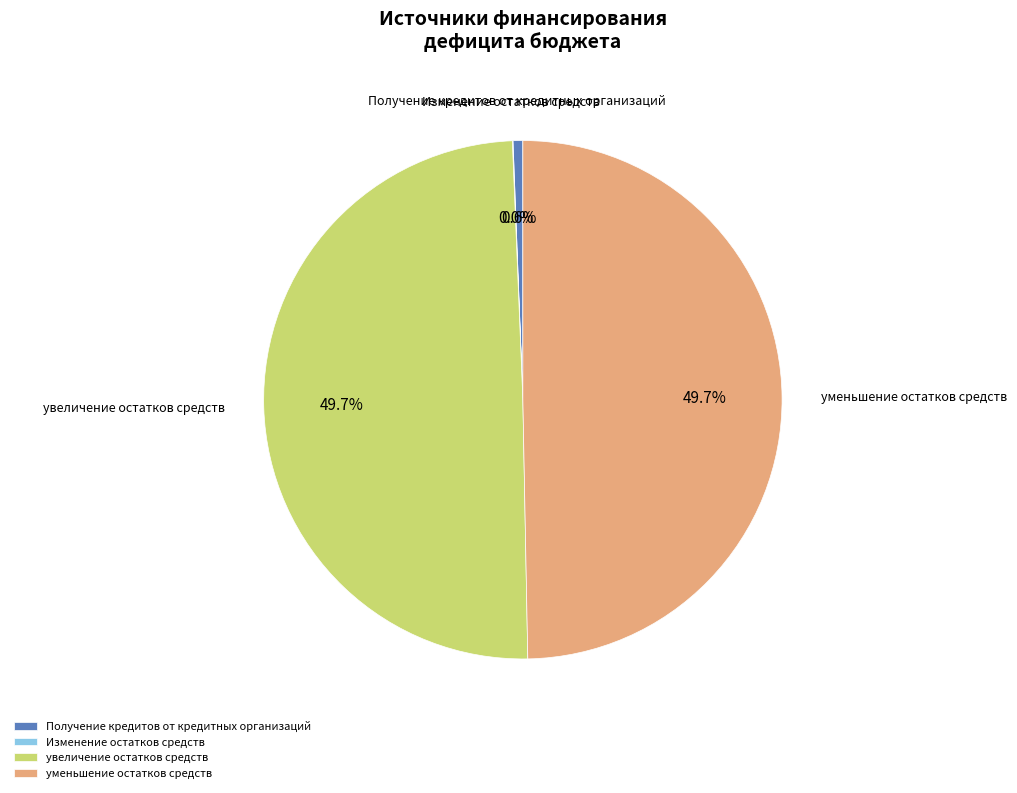

To the nearest percent, what percentage of the pie is уменьшение остатков средств?

50%